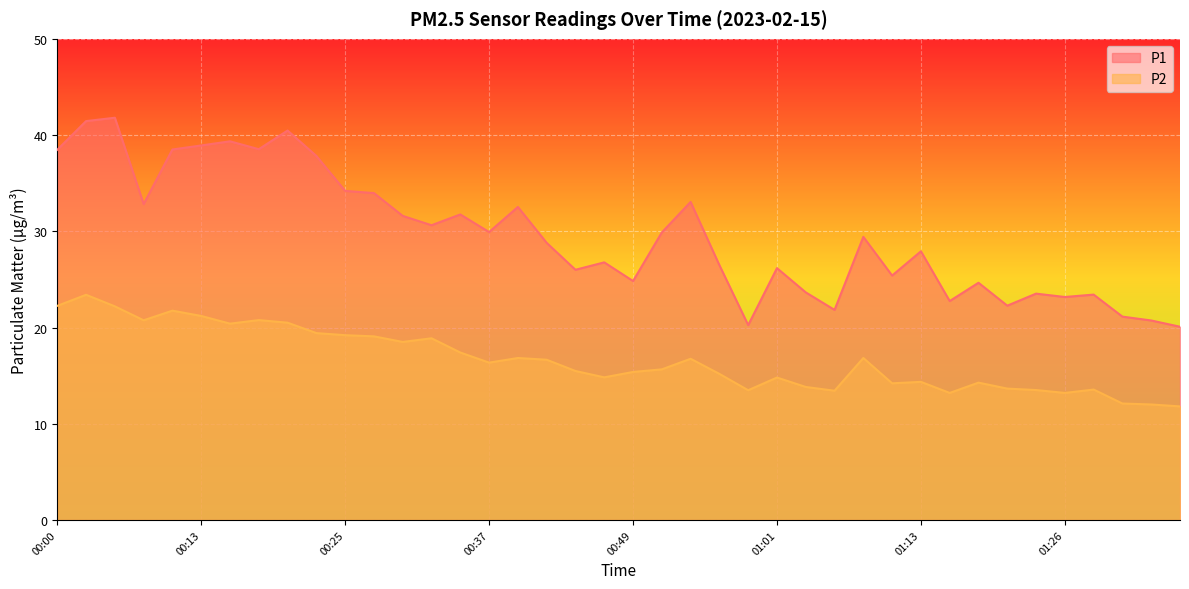

What is the difference between the maximum and minimum values in the P2 series?

11.6